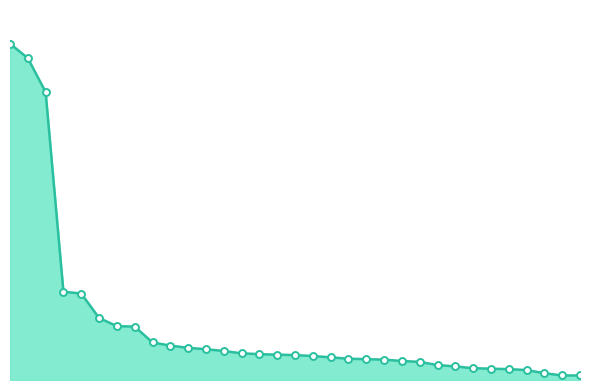

Is this an area chart (filled region under the line)?

Yes